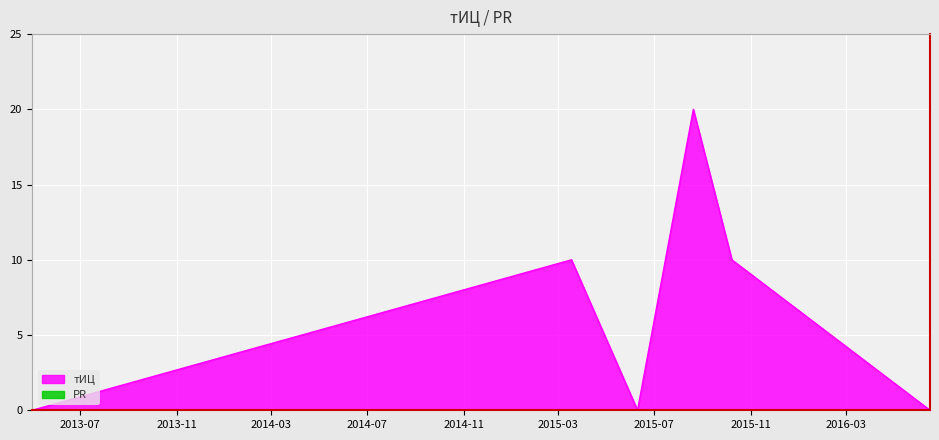

What is the average value?

7